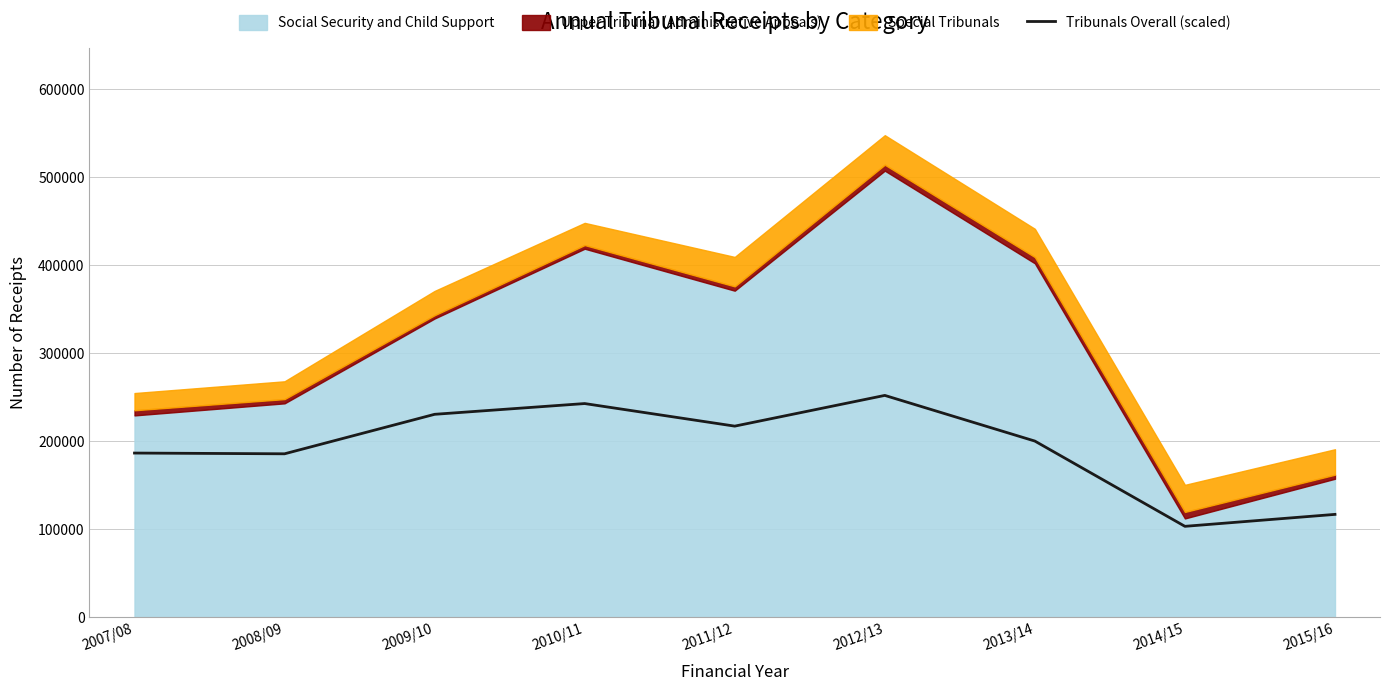

Where does the data first go above 199953?

2009/10